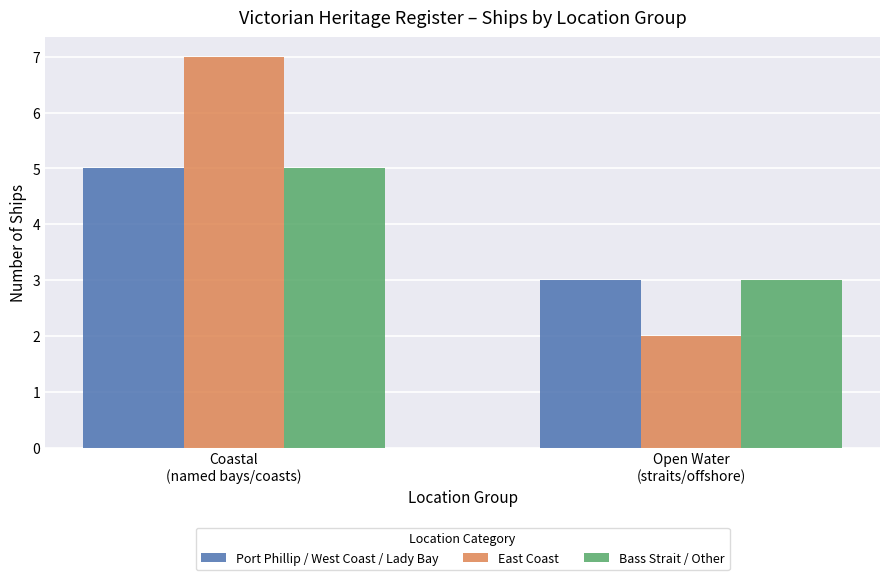

What is the total value across all series at Coastal
(named bays/coasts)?

17